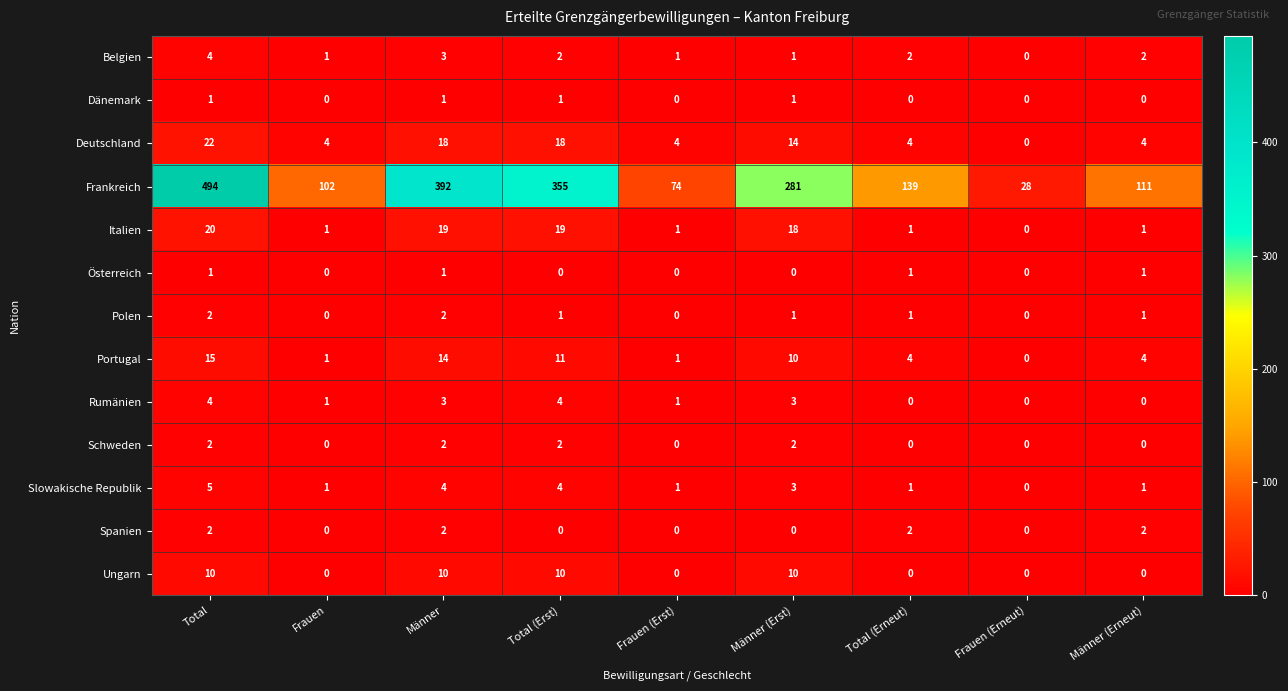

What is the difference between the highest and lowest values at Männer (Erneut)?

111